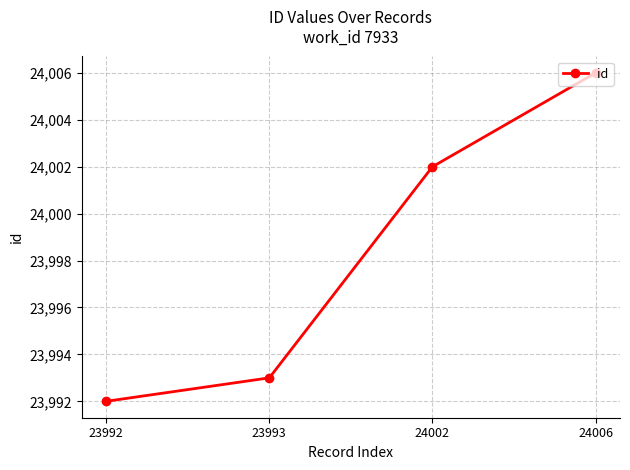

Is it true that the value at 23992 is 7203?

False